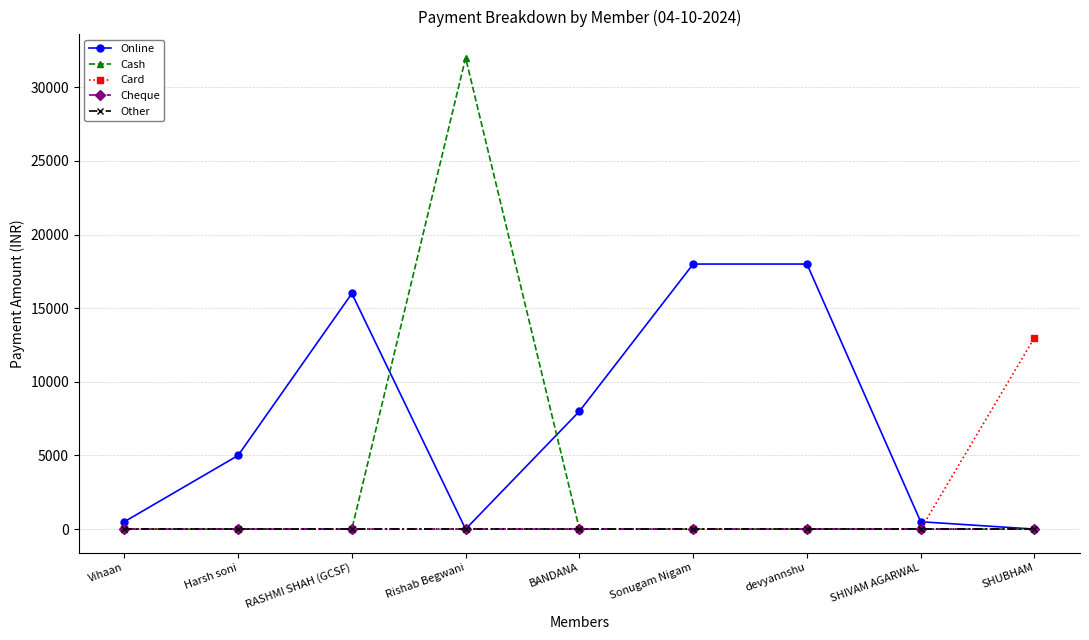

Does the chart have visible grid lines?

Yes